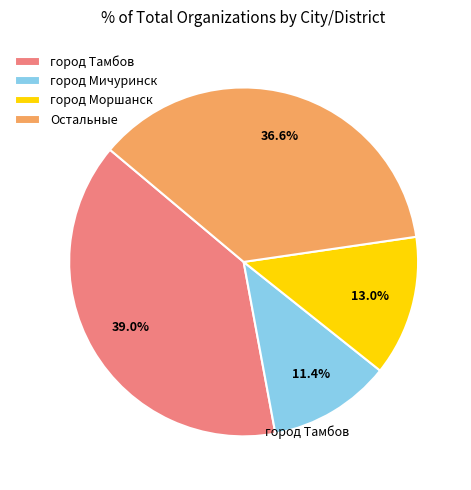

How many slices are in this pie chart?

4